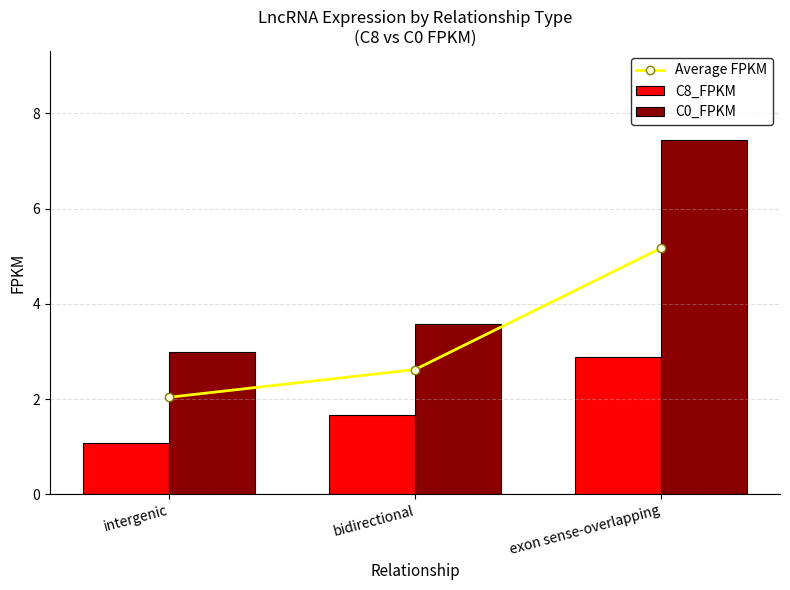

Reading left to right, list all the values displayed in this chart.

Average FPKM: 2.0	2.6	5.2
C8_FPKM: 1.1	1.7	2.9
C0_FPKM: 3.0	3.6	7.4